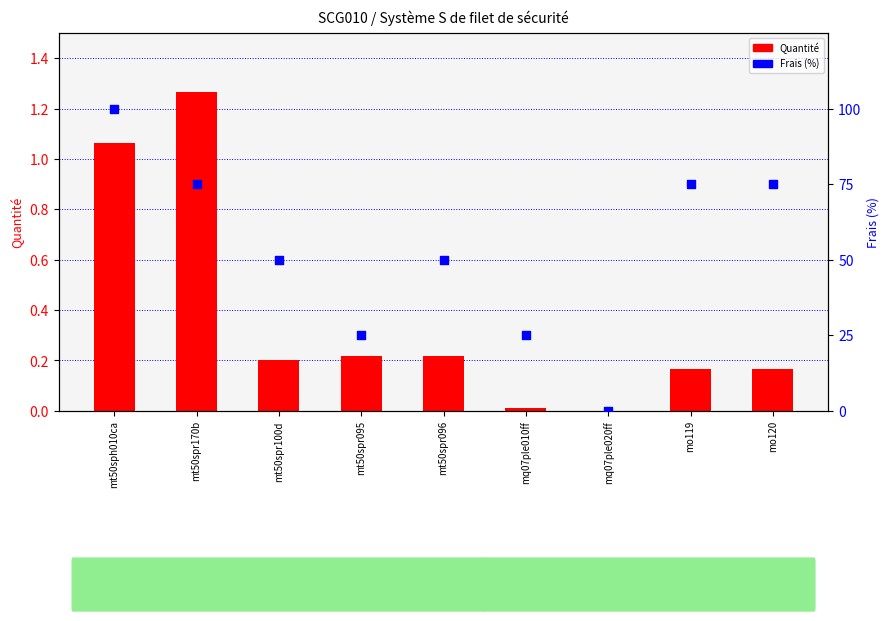

Is the value of Quantité at mq07ple020ff greater than the value of Frais (%) at mt50spr100d?

No